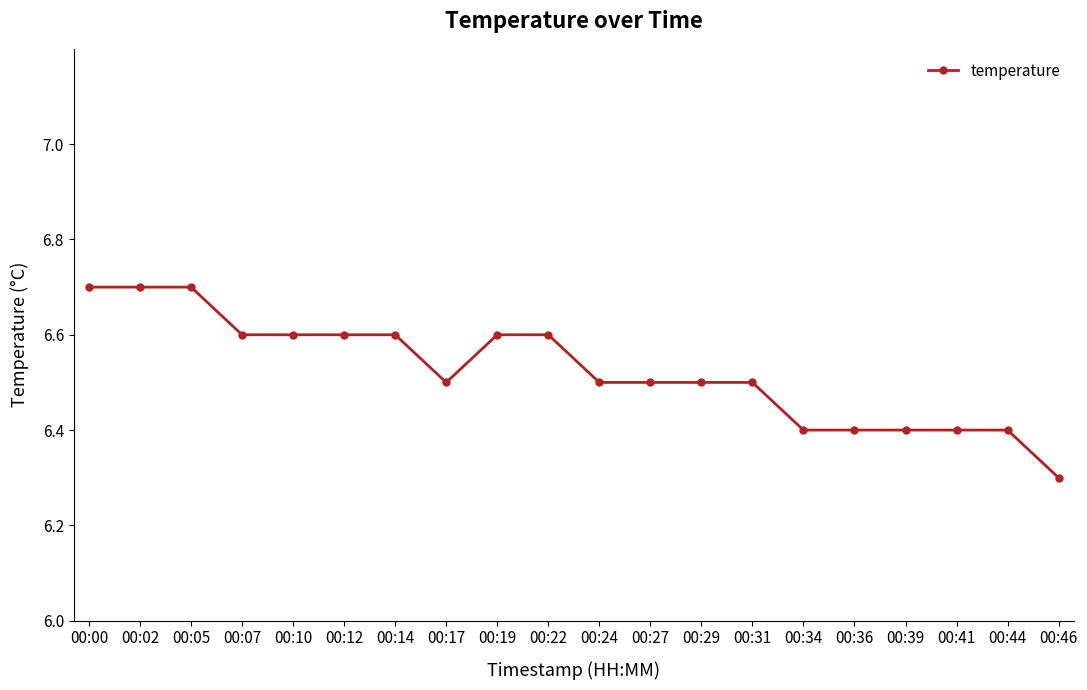

Reading left to right, extract all data points from this chart.

6.7	6.7	6.7	6.6	6.6	6.6	6.6	6.5	6.6	6.6	6.5	6.5	6.5	6.5	6.4	6.4	6.4	6.4	6.4	6.3